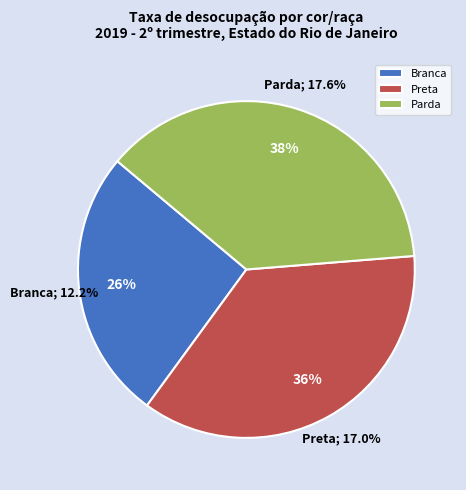

To the nearest percent, what percentage of the pie is Branca?

26%